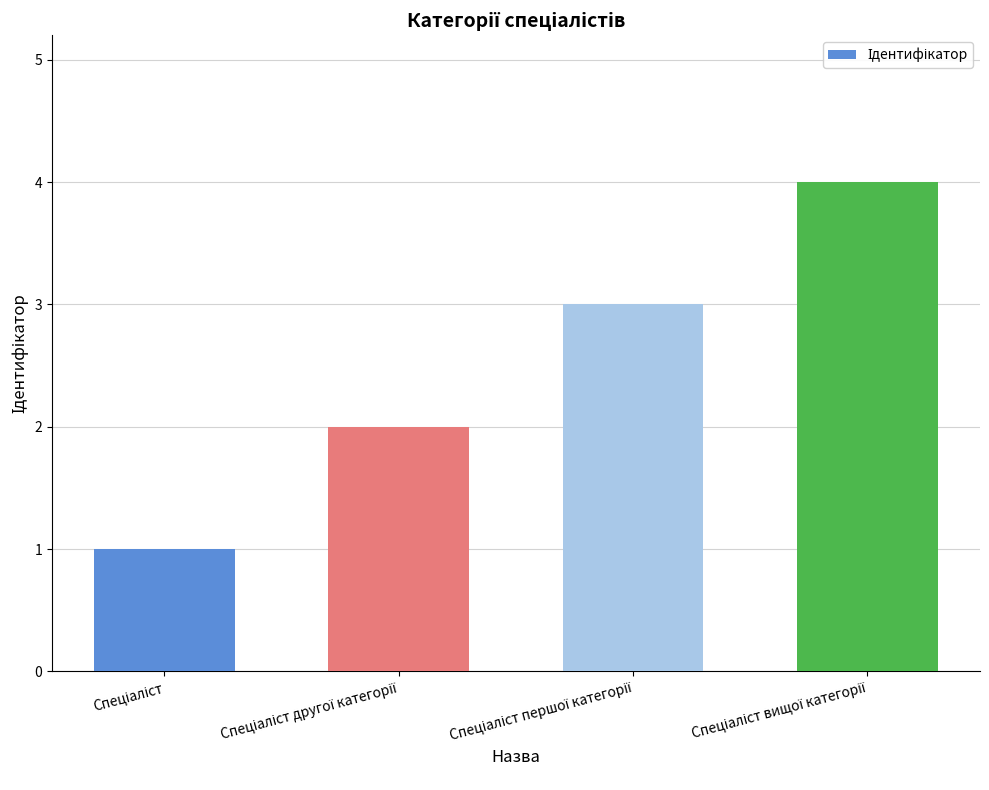

Does the chart contain any negative values?

No